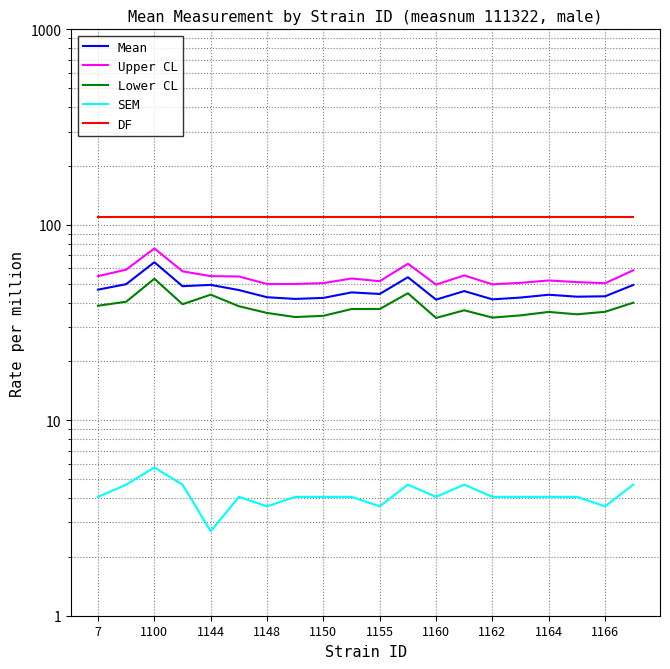

Reading right to left, extract all data points from this chart.

Mean: 49.2	43.1	42.9	43.9	42.4	41.5	45.8	41.4	53.9	44.3	45.1	42.3	41.8	42.6	46.4	49.3	48.5	64.3	49.7	46.6
Upper CL: 58.5	50.3	50.9	51.9	50.5	49.6	55.1	49.5	63.2	51.5	53.1	50.3	49.8	49.8	54.4	54.6	57.8	75.7	59.0	54.6
Lower CL: 39.9	35.9	34.8	35.8	34.4	33.5	36.5	33.4	44.6	37.1	37.1	34.2	33.7	35.4	38.3	43.9	39.2	53.0	40.4	38.5
SEM: 4.7	3.6	4.1	4.1	4.1	4.1	4.7	4.1	4.7	3.6	4.1	4.1	4.1	3.6	4.1	2.7	4.7	5.7	4.7	4.1
DF: 110.0	110.0	110.0	110.0	110.0	110.0	110.0	110.0	110.0	110.0	110.0	110.0	110.0	110.0	110.0	110.0	110.0	110.0	110.0	110.0